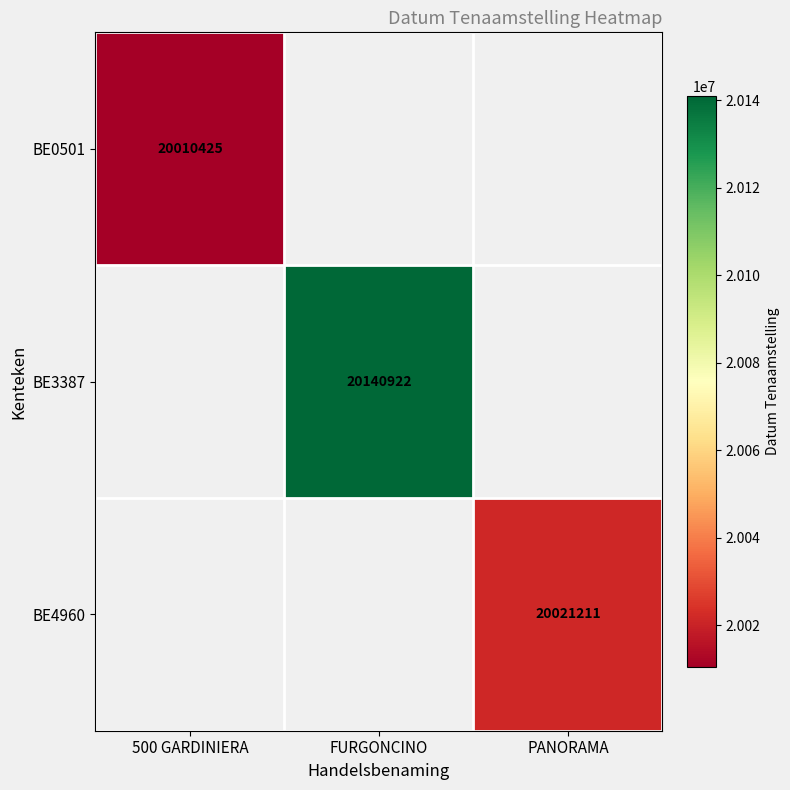

The BE0501 series shows 20010425 at 500 GARDINIERA. True or false?

True